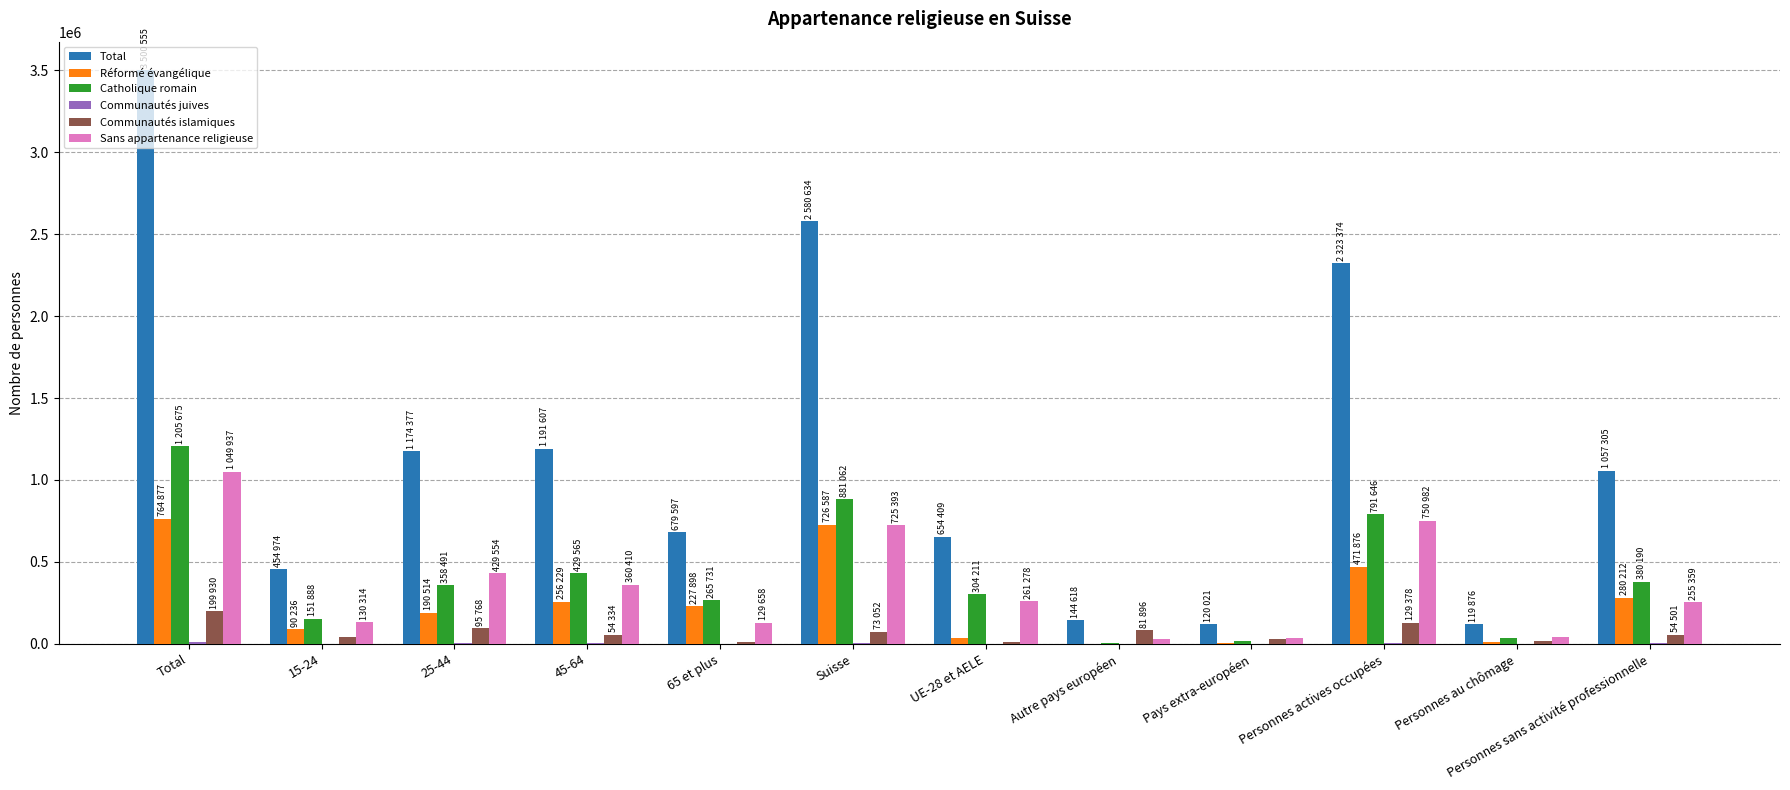

Where is Total nearest to the value 1810215?

Personnes actives occupées